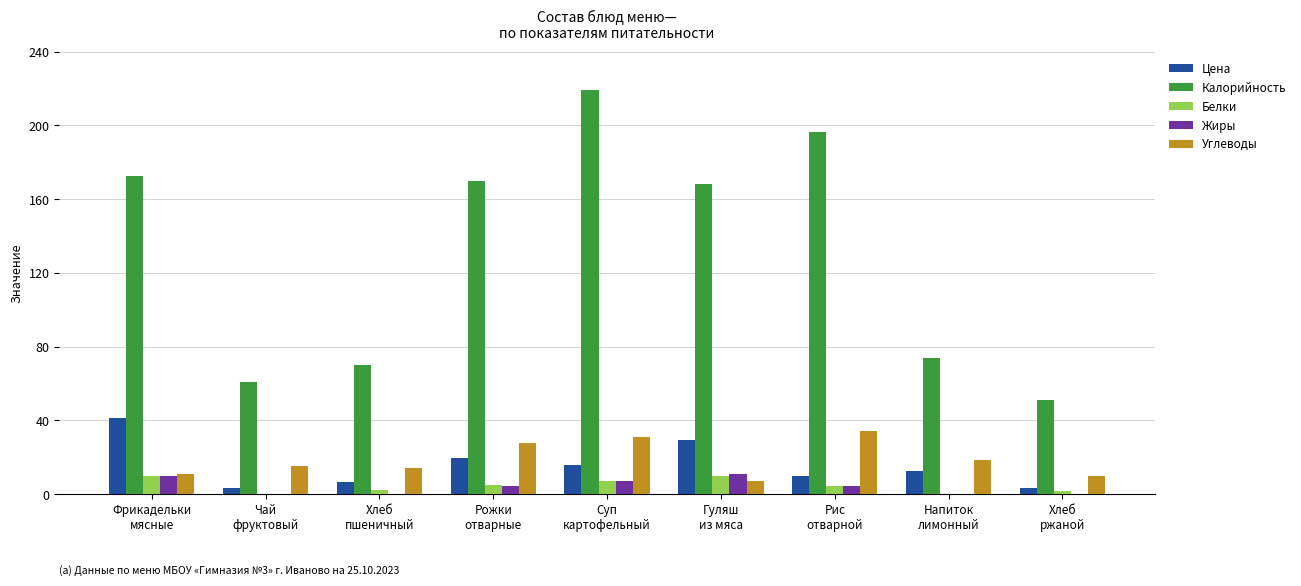

What is the greatest value displayed?

219.0